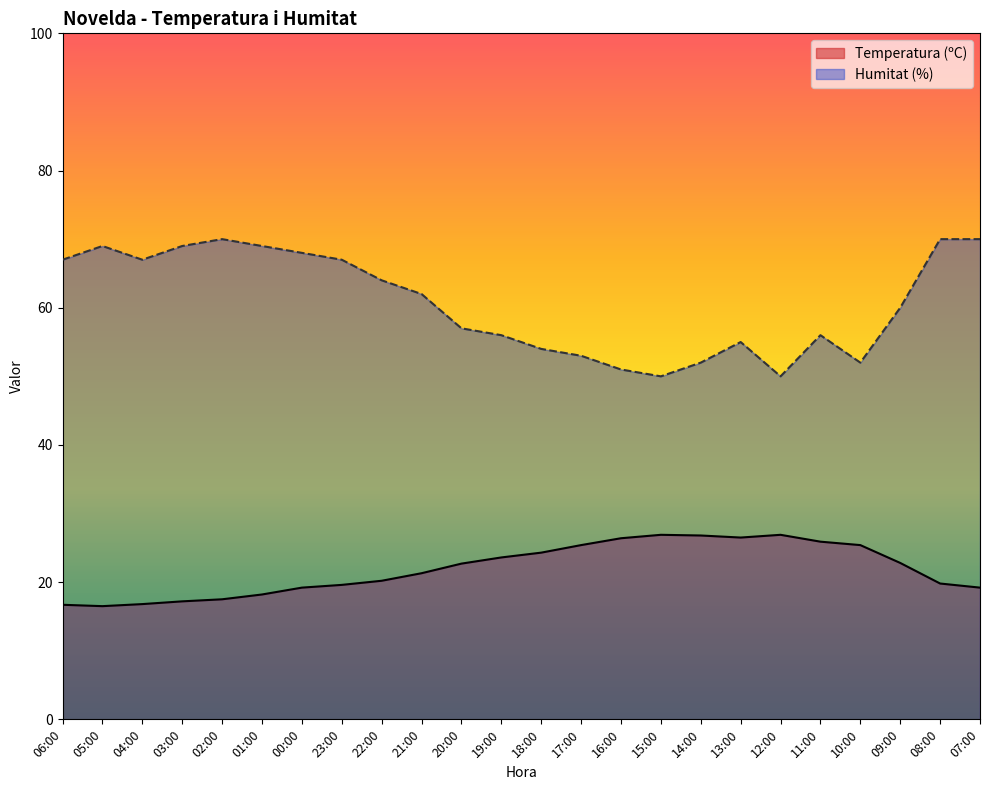

List the series in order of their overall mean, lowest first.

Temperatura (ºC), Humitat (%)